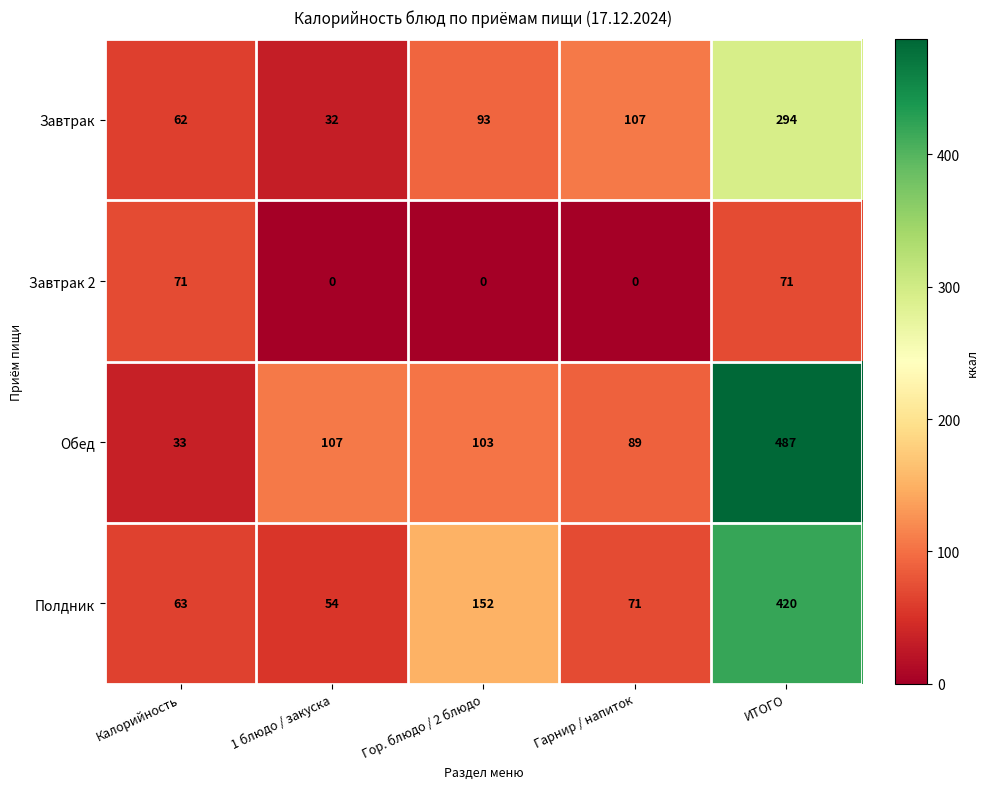

Reading left to right, what are all the values shown in this chart?

Завтрак: 62	32	93	107	294
Завтрак 2: 71	0	0	0	71
Обед: 33	107	103	89	487
Полдник: 63	54	152	71	420